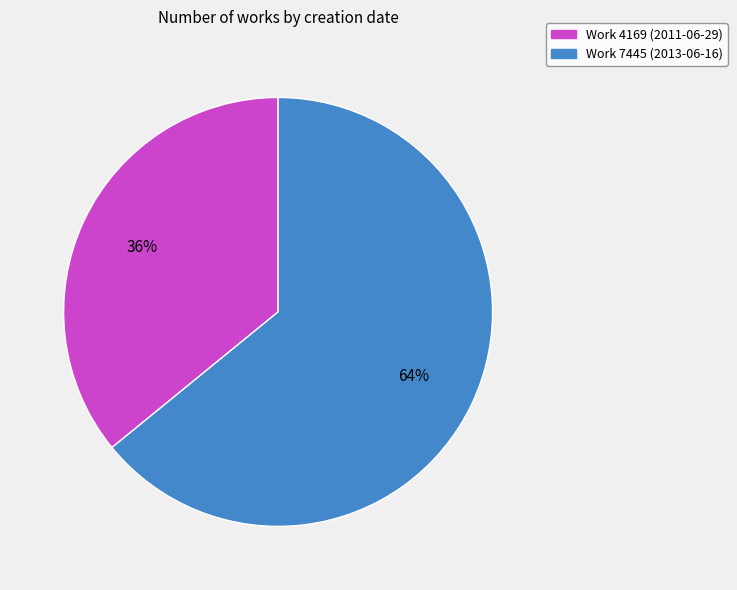

To the nearest percent, what is the difference between the largest and smallest slice percentages?

28%